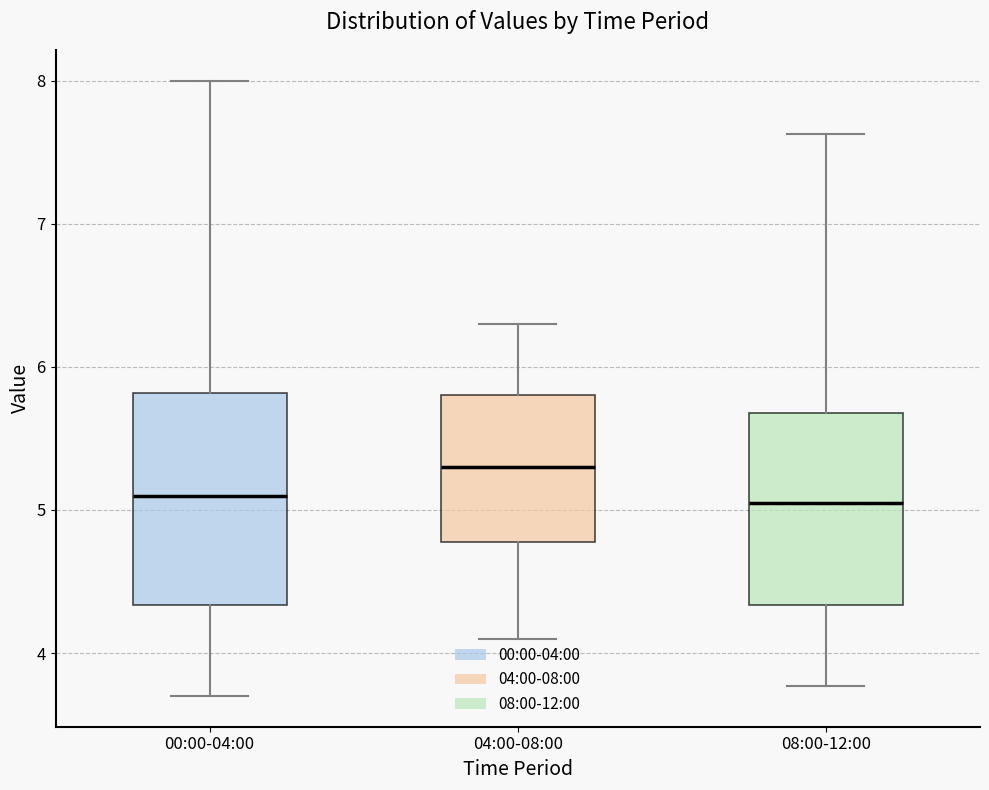

Reading left to right, transcribe this box plot: for each box, give where its median line is, the range the box spans, and where its two whiskers end, as read against the y-axis. The values are not printed on the chart, so give them approximately, as read against the axis.

00:00-04:00: median 5.1, box 4.3 to 5.8, whiskers 3.7 to 8.0
04:00-08:00: median 5.3, box 4.8 to 5.8, whiskers 4.1 to 6.3
08:00-12:00: median 5.1, box 4.3 to 5.7, whiskers 3.8 to 7.6